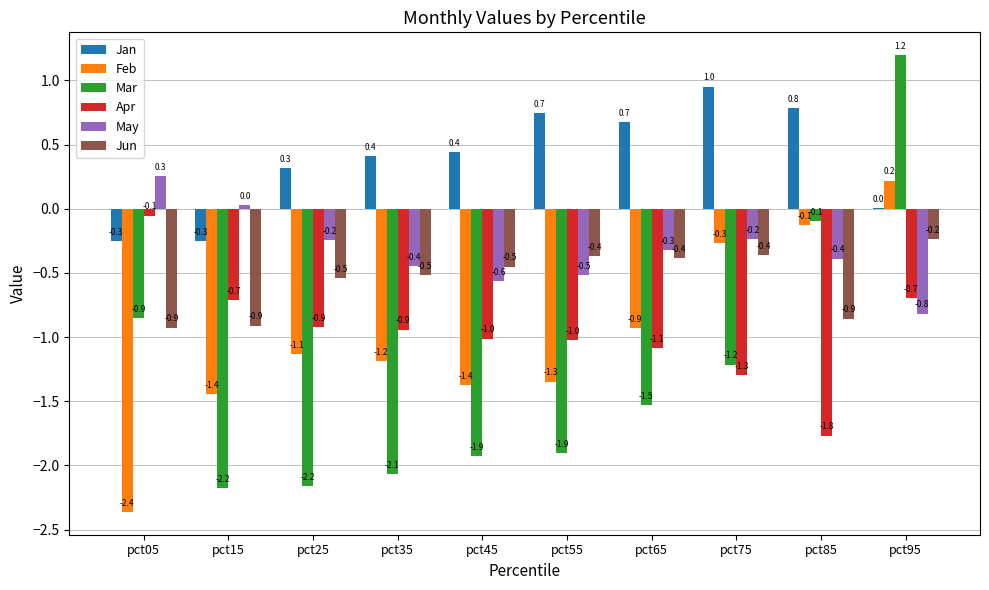

What is the maximum value shown in the chart?

1.2